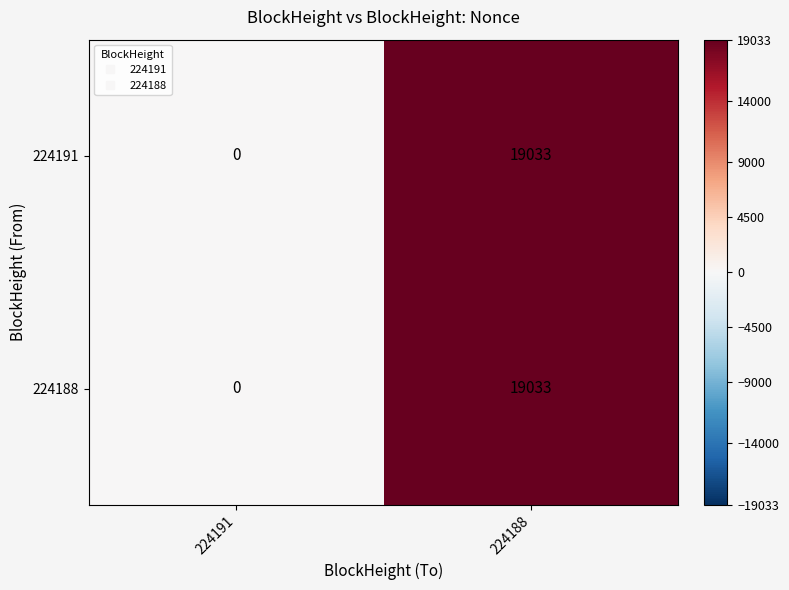

At which label is 224191 closest to 9516?

224191